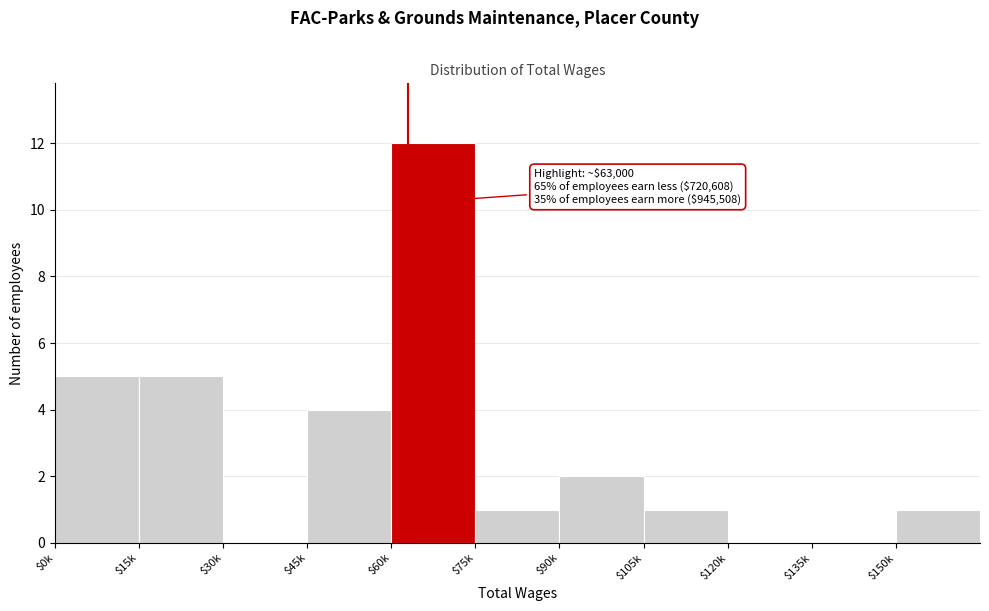

Which label corresponds to the largest value in the chart?

$60k